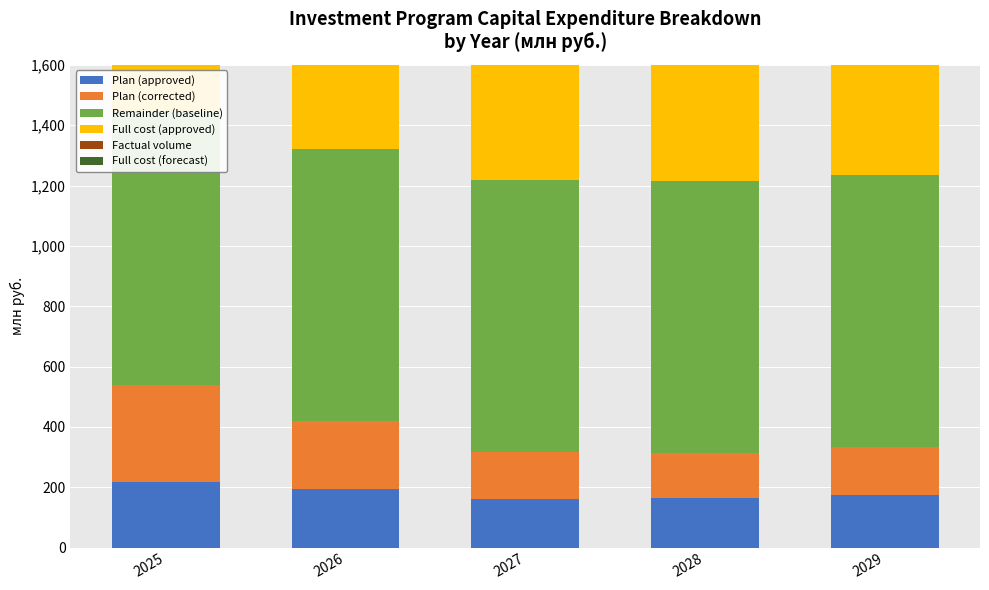

What is the approximate value of Full cost (forecast) at 2025?

1389.1